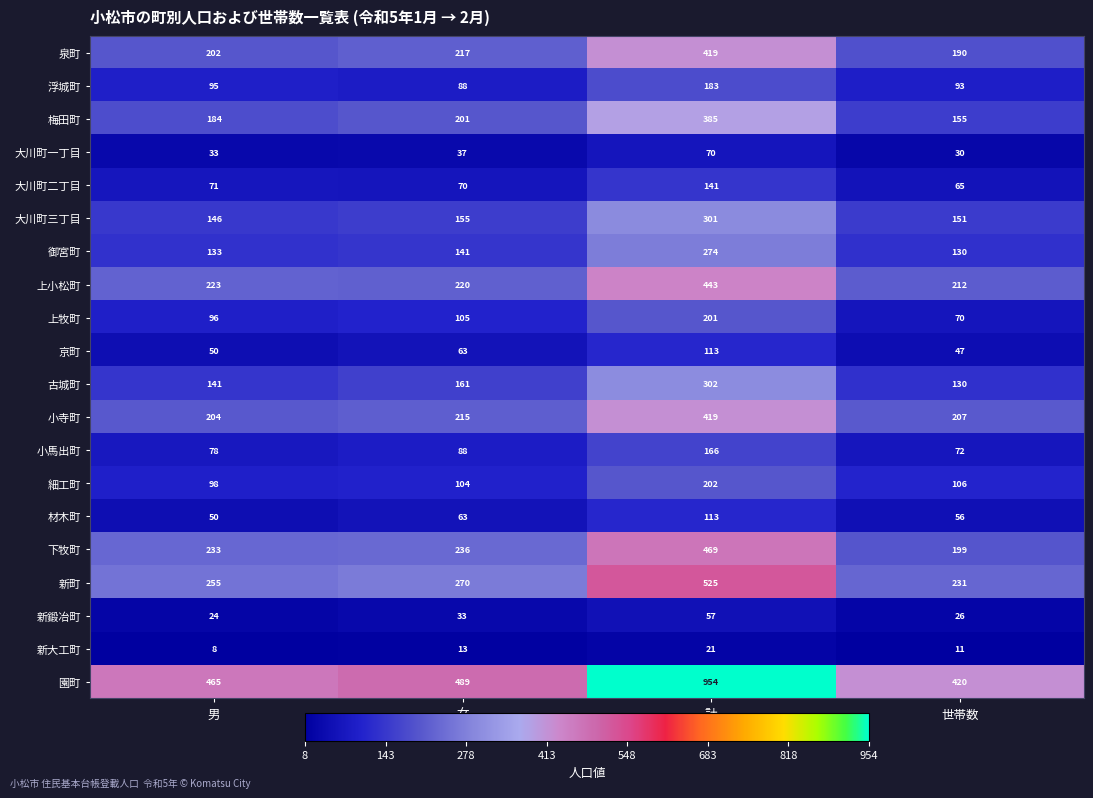

What is the difference between the highest and lowest values at 計?

933